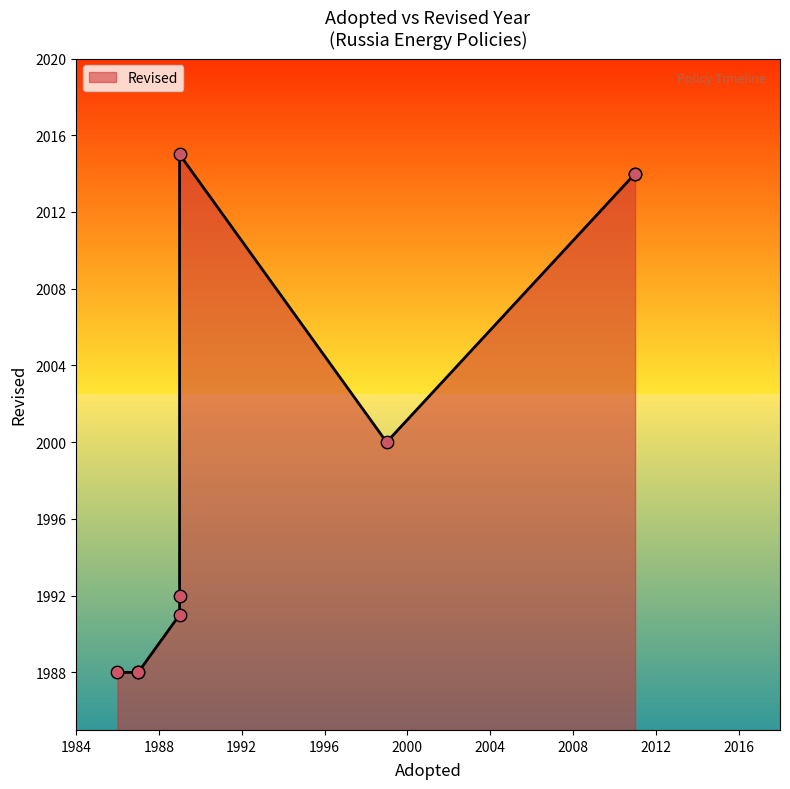

Which has a higher value, 1999 or 2011?

2011